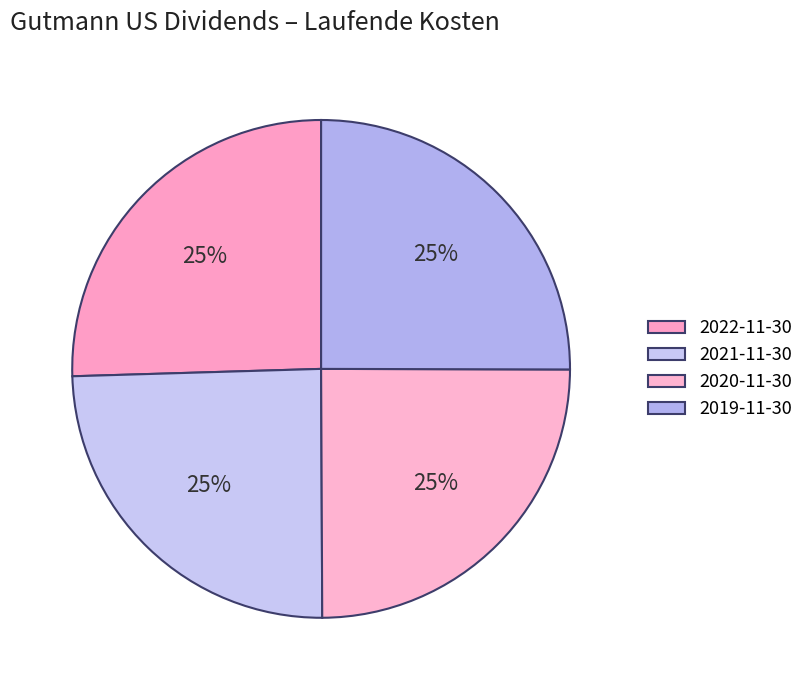

What percentage do 2020-11-30 and 2021-11-30 together represent?

49.5%